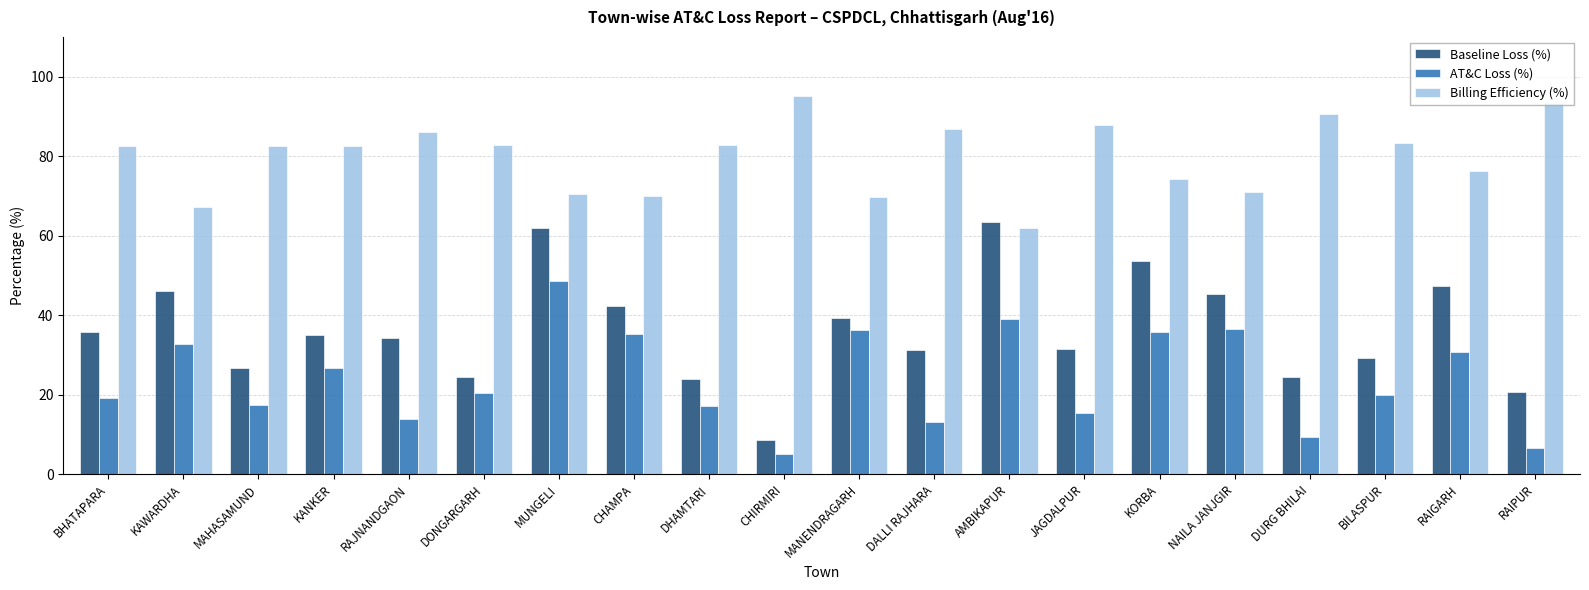

What is the sum of the Baseline Loss (%) values at MAHASAMUND and MUNGELI?

88.8